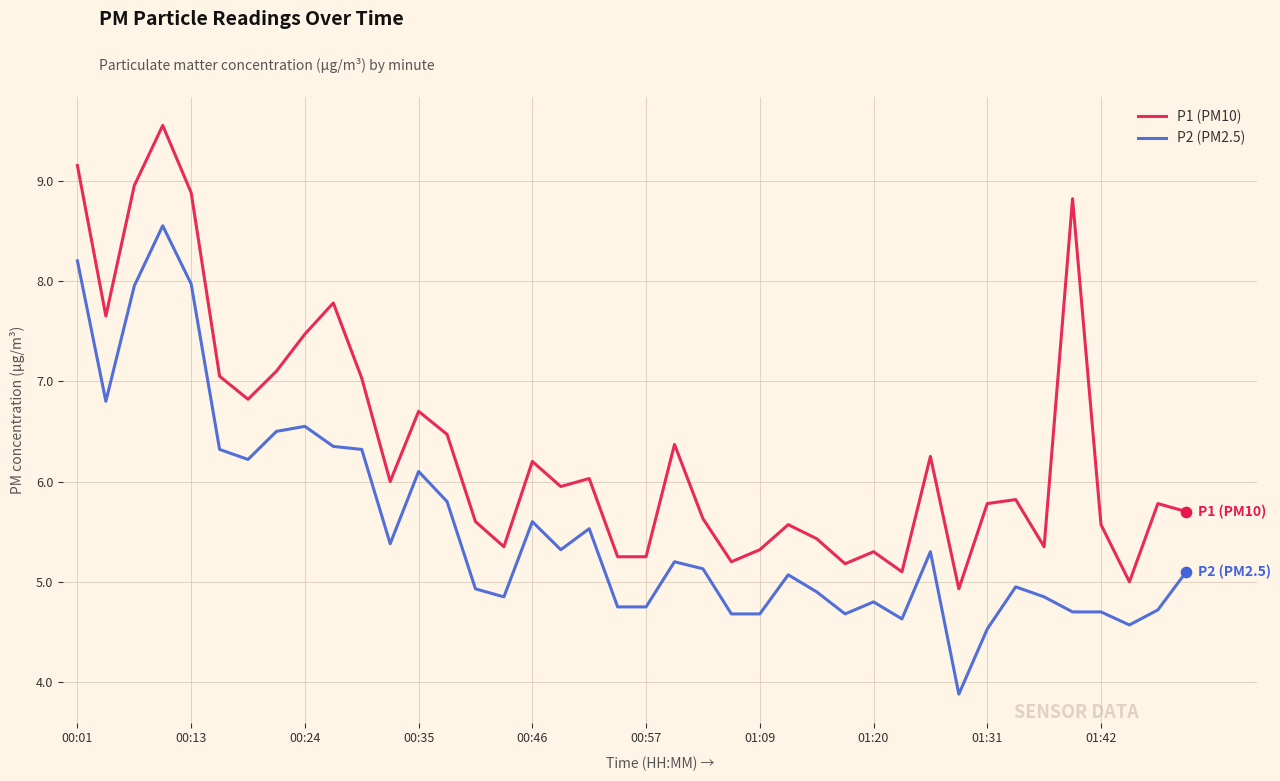

Which series has the largest total across all categories?

P1 (PM10)